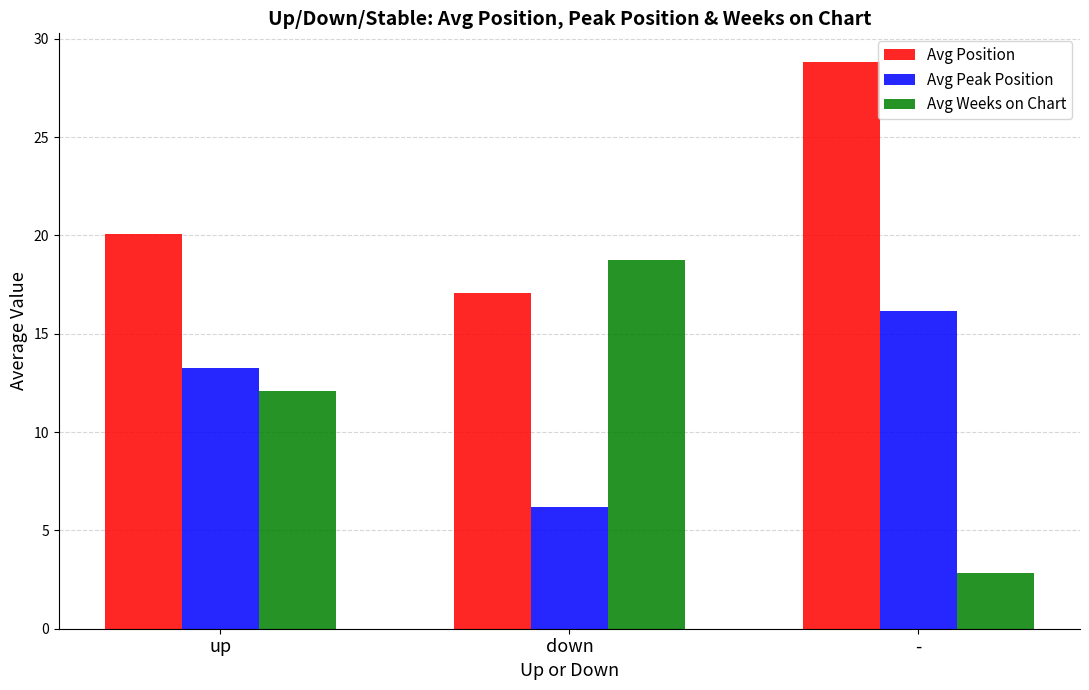

What is the average value of the Avg Peak Position series?

11.9